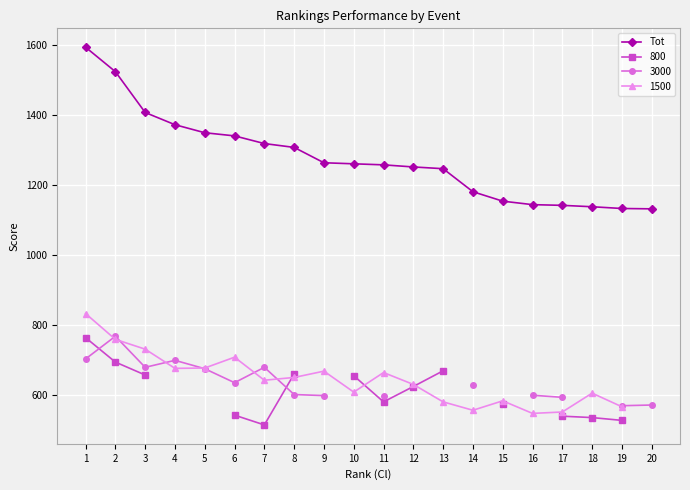

At which category does the chart reach its minimum across all series?

20